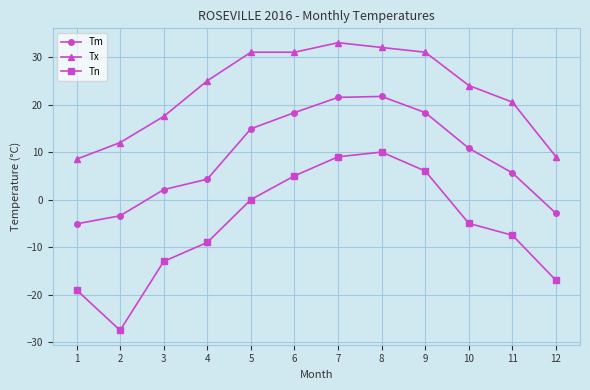

What is the minimum value for Tn?

-27.5